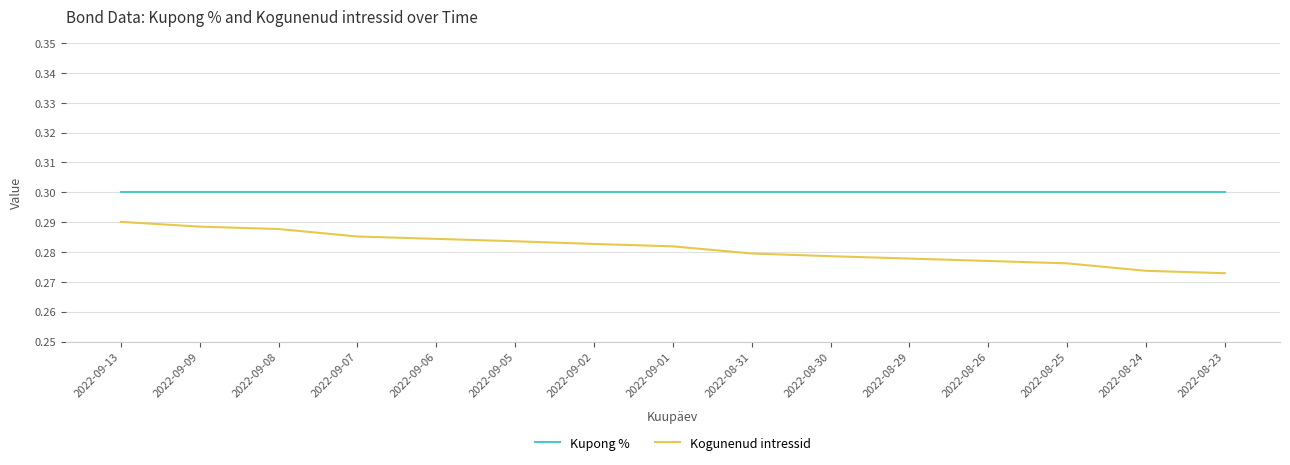

What position from the left is 2022-09-13?

1